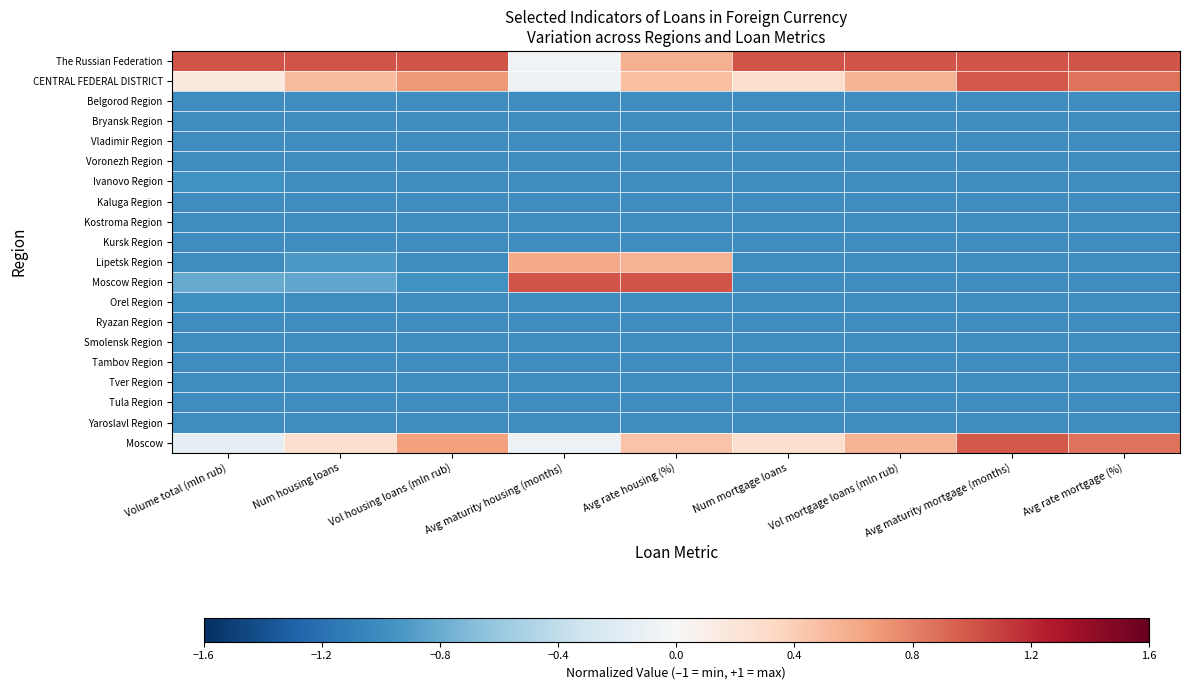

Reading left to right, what are all the values shown in this chart?

The Russian Federation: Volume total (mln rub)=1.0	Num housing loans=1.0	Vol housing loans (mln rub)=1.0	Avg maturity housing (months)=-0.1	Avg rate housing (%)=0.6	Num mortgage loans=1.0	Vol mortgage loans (mln rub)=1.0	Avg maturity mortgage (months)=1.0	Avg rate mortgage (%)=1.0
CENTRAL FEDERAL DISTRICT: Volume total (mln rub)=0.2	Num housing loans=0.5	Vol housing loans (mln rub)=0.7	Avg maturity housing (months)=-0.1	Avg rate housing (%)=0.5	Num mortgage loans=0.3	Vol mortgage loans (mln rub)=0.5	Avg maturity mortgage (months)=1.0	Avg rate mortgage (%)=0.9
Belgorod Region: Volume total (mln rub)=-1.0	Num housing loans=-1.0	Vol housing loans (mln rub)=-1.0	Avg maturity housing (months)=-1.0	Avg rate housing (%)=-1.0	Num mortgage loans=-1.0	Vol mortgage loans (mln rub)=-1.0	Avg maturity mortgage (months)=-1.0	Avg rate mortgage (%)=-1.0
Bryansk Region: Volume total (mln rub)=-1.0	Num housing loans=-1.0	Vol housing loans (mln rub)=-1.0	Avg maturity housing (months)=-1.0	Avg rate housing (%)=-1.0	Num mortgage loans=-1.0	Vol mortgage loans (mln rub)=-1.0	Avg maturity mortgage (months)=-1.0	Avg rate mortgage (%)=-1.0
Vladimir Region: Volume total (mln rub)=-1.0	Num housing loans=-1.0	Vol housing loans (mln rub)=-1.0	Avg maturity housing (months)=-1.0	Avg rate housing (%)=-1.0	Num mortgage loans=-1.0	Vol mortgage loans (mln rub)=-1.0	Avg maturity mortgage (months)=-1.0	Avg rate mortgage (%)=-1.0
Voronezh Region: Volume total (mln rub)=-1.0	Num housing loans=-1.0	Vol housing loans (mln rub)=-1.0	Avg maturity housing (months)=-1.0	Avg rate housing (%)=-1.0	Num mortgage loans=-1.0	Vol mortgage loans (mln rub)=-1.0	Avg maturity mortgage (months)=-1.0	Avg rate mortgage (%)=-1.0
Ivanovo Region: Volume total (mln rub)=-1.0	Num housing loans=-1.0	Vol housing loans (mln rub)=-1.0	Avg maturity housing (months)=-1.0	Avg rate housing (%)=-1.0	Num mortgage loans=-1.0	Vol mortgage loans (mln rub)=-1.0	Avg maturity mortgage (months)=-1.0	Avg rate mortgage (%)=-1.0
Kaluga Region: Volume total (mln rub)=-1.0	Num housing loans=-1.0	Vol housing loans (mln rub)=-1.0	Avg maturity housing (months)=-1.0	Avg rate housing (%)=-1.0	Num mortgage loans=-1.0	Vol mortgage loans (mln rub)=-1.0	Avg maturity mortgage (months)=-1.0	Avg rate mortgage (%)=-1.0
Kostroma Region: Volume total (mln rub)=-1.0	Num housing loans=-1.0	Vol housing loans (mln rub)=-1.0	Avg maturity housing (months)=-1.0	Avg rate housing (%)=-1.0	Num mortgage loans=-1.0	Vol mortgage loans (mln rub)=-1.0	Avg maturity mortgage (months)=-1.0	Avg rate mortgage (%)=-1.0
Kursk Region: Volume total (mln rub)=-1.0	Num housing loans=-1.0	Vol housing loans (mln rub)=-1.0	Avg maturity housing (months)=-1.0	Avg rate housing (%)=-1.0	Num mortgage loans=-1.0	Vol mortgage loans (mln rub)=-1.0	Avg maturity mortgage (months)=-1.0	Avg rate mortgage (%)=-1.0
Lipetsk Region: Volume total (mln rub)=-1.0	Num housing loans=-0.9	Vol housing loans (mln rub)=-1.0	Avg maturity housing (months)=0.6	Avg rate housing (%)=0.6	Num mortgage loans=-1.0	Vol mortgage loans (mln rub)=-1.0	Avg maturity mortgage (months)=-1.0	Avg rate mortgage (%)=-1.0
Moscow Region: Volume total (mln rub)=-0.8	Num housing loans=-0.8	Vol housing loans (mln rub)=-1.0	Avg maturity housing (months)=1.0	Avg rate housing (%)=1.0	Num mortgage loans=-1.0	Vol mortgage loans (mln rub)=-1.0	Avg maturity mortgage (months)=-1.0	Avg rate mortgage (%)=-1.0
Orel Region: Volume total (mln rub)=-1.0	Num housing loans=-1.0	Vol housing loans (mln rub)=-1.0	Avg maturity housing (months)=-1.0	Avg rate housing (%)=-1.0	Num mortgage loans=-1.0	Vol mortgage loans (mln rub)=-1.0	Avg maturity mortgage (months)=-1.0	Avg rate mortgage (%)=-1.0
Ryazan Region: Volume total (mln rub)=-1.0	Num housing loans=-1.0	Vol housing loans (mln rub)=-1.0	Avg maturity housing (months)=-1.0	Avg rate housing (%)=-1.0	Num mortgage loans=-1.0	Vol mortgage loans (mln rub)=-1.0	Avg maturity mortgage (months)=-1.0	Avg rate mortgage (%)=-1.0
Smolensk Region: Volume total (mln rub)=-1.0	Num housing loans=-1.0	Vol housing loans (mln rub)=-1.0	Avg maturity housing (months)=-1.0	Avg rate housing (%)=-1.0	Num mortgage loans=-1.0	Vol mortgage loans (mln rub)=-1.0	Avg maturity mortgage (months)=-1.0	Avg rate mortgage (%)=-1.0
Tambov Region: Volume total (mln rub)=-1.0	Num housing loans=-1.0	Vol housing loans (mln rub)=-1.0	Avg maturity housing (months)=-1.0	Avg rate housing (%)=-1.0	Num mortgage loans=-1.0	Vol mortgage loans (mln rub)=-1.0	Avg maturity mortgage (months)=-1.0	Avg rate mortgage (%)=-1.0
Tver Region: Volume total (mln rub)=-1.0	Num housing loans=-1.0	Vol housing loans (mln rub)=-1.0	Avg maturity housing (months)=-1.0	Avg rate housing (%)=-1.0	Num mortgage loans=-1.0	Vol mortgage loans (mln rub)=-1.0	Avg maturity mortgage (months)=-1.0	Avg rate mortgage (%)=-1.0
Tula Region: Volume total (mln rub)=-1.0	Num housing loans=-1.0	Vol housing loans (mln rub)=-1.0	Avg maturity housing (months)=-1.0	Avg rate housing (%)=-1.0	Num mortgage loans=-1.0	Vol mortgage loans (mln rub)=-1.0	Avg maturity mortgage (months)=-1.0	Avg rate mortgage (%)=-1.0
Yaroslavl Region: Volume total (mln rub)=-1.0	Num housing loans=-1.0	Vol housing loans (mln rub)=-1.0	Avg maturity housing (months)=-1.0	Avg rate housing (%)=-1.0	Num mortgage loans=-1.0	Vol mortgage loans (mln rub)=-1.0	Avg maturity mortgage (months)=-1.0	Avg rate mortgage (%)=-1.0
Moscow: Volume total (mln rub)=-0.2	Num housing loans=0.2	Vol housing loans (mln rub)=0.7	Avg maturity housing (months)=-0.1	Avg rate housing (%)=0.5	Num mortgage loans=0.3	Vol mortgage loans (mln rub)=0.5	Avg maturity mortgage (months)=1.0	Avg rate mortgage (%)=0.9